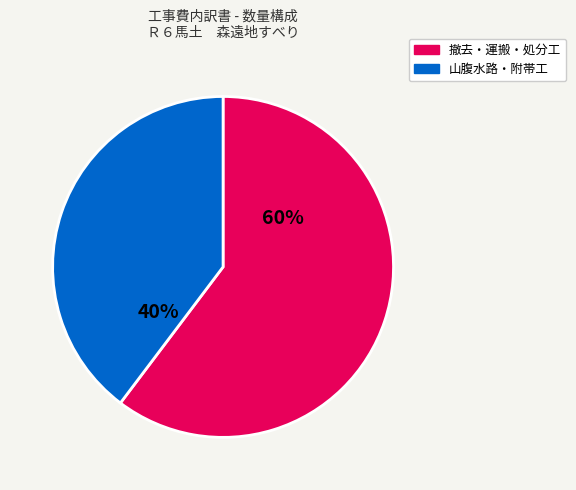

The 山腹水路・附帯工 slice represents 54% of the pie. True or false?

False